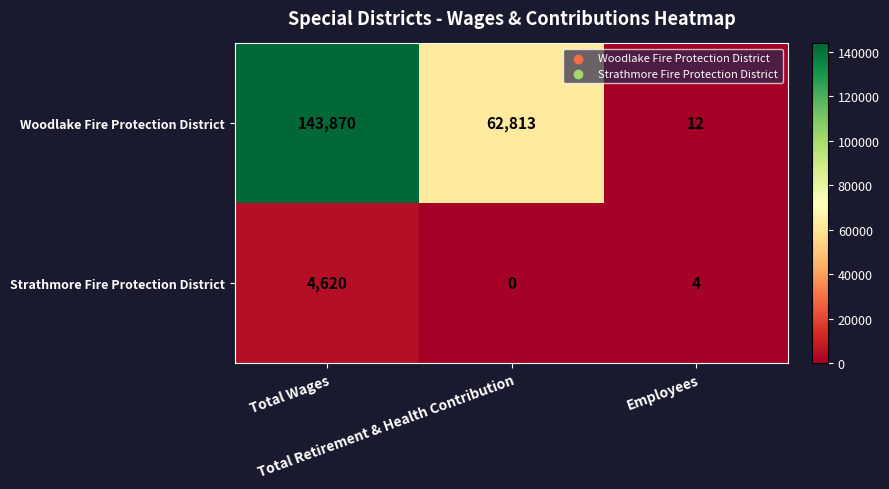

Rank the series by their maximum value, from highest to lowest.

Woodlake Fire Protection District, Strathmore Fire Protection District